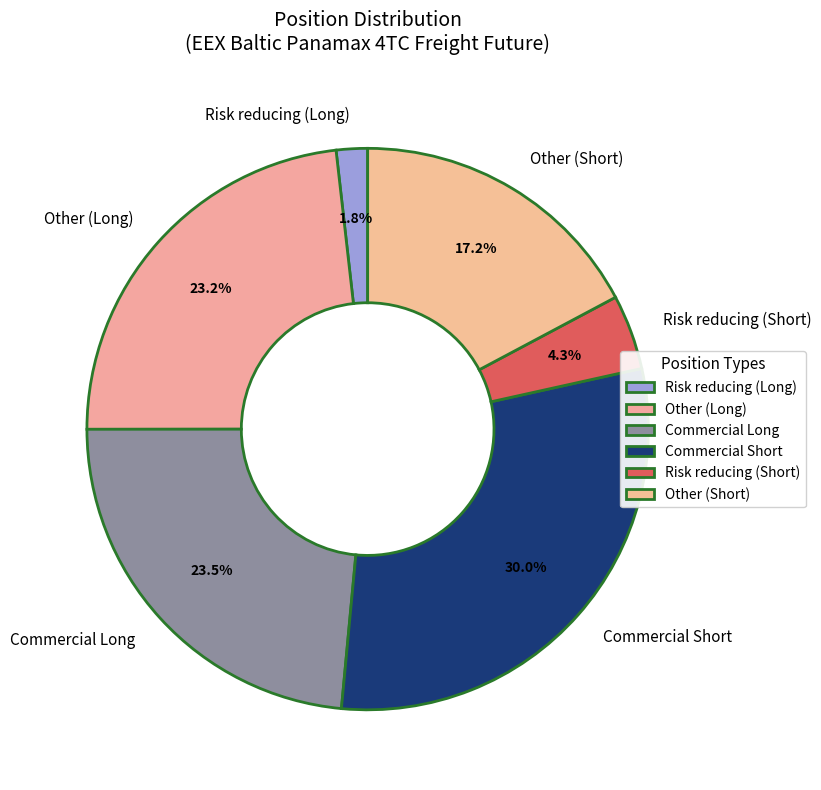

How many segments does this pie chart have?

6